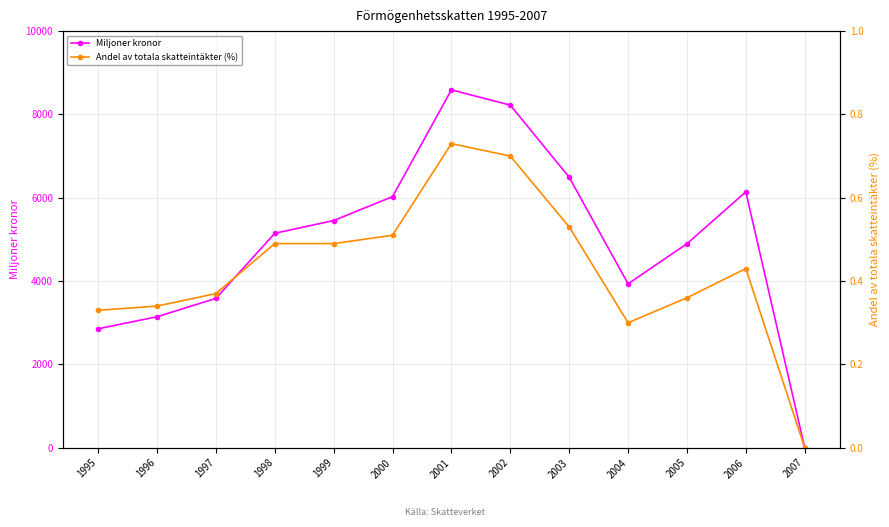

True or false: Miljoner kronor and Andel av totala skatteintäkter (%) intersect in this chart.

False